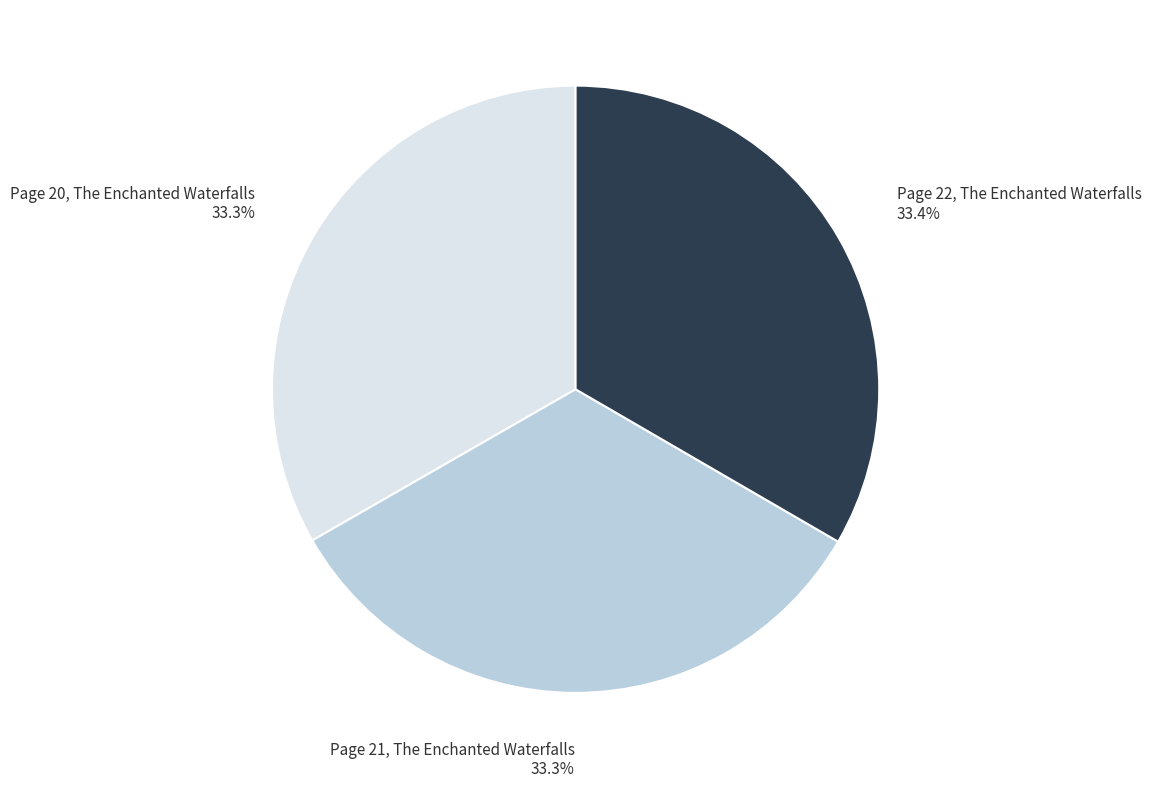

What is the ratio of the value at Page 20, The Enchanted Waterfalls to the value at Page 22, The Enchanted Waterfalls?

1.0